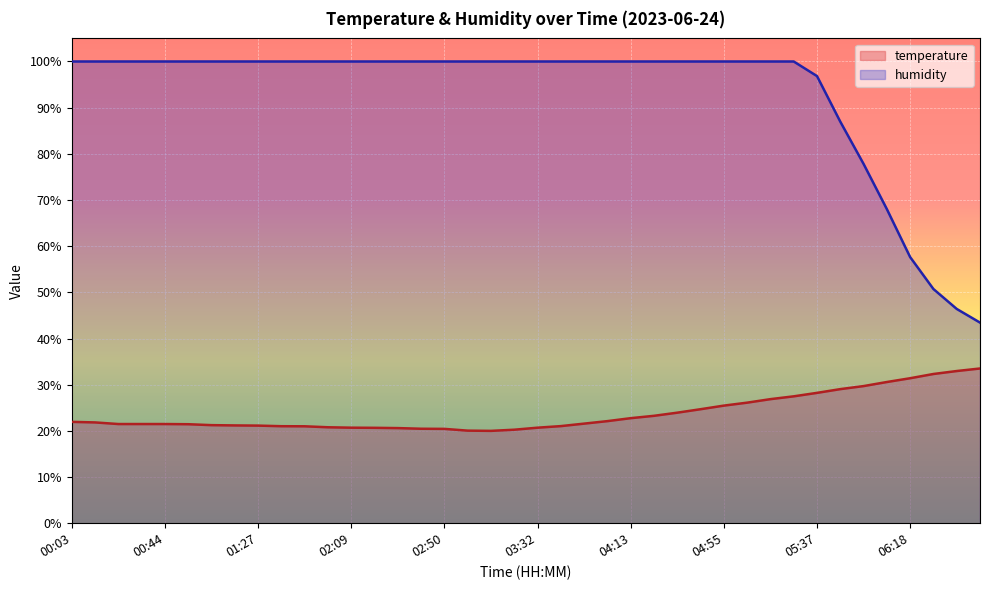

How many series are shown in this chart?

2